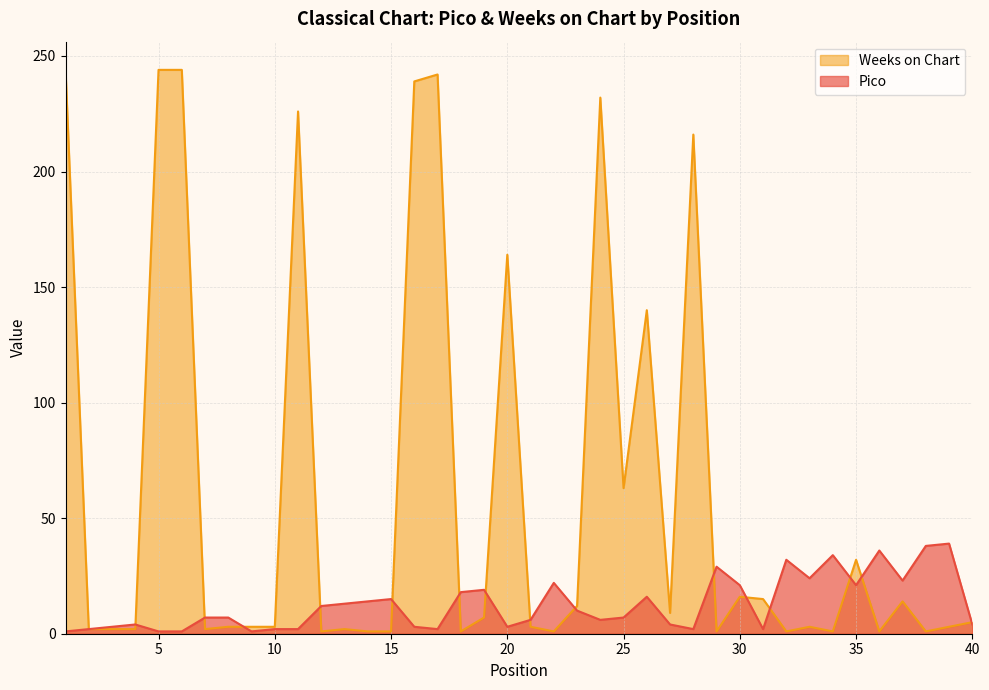

What is the highest value of the Pico series?

39